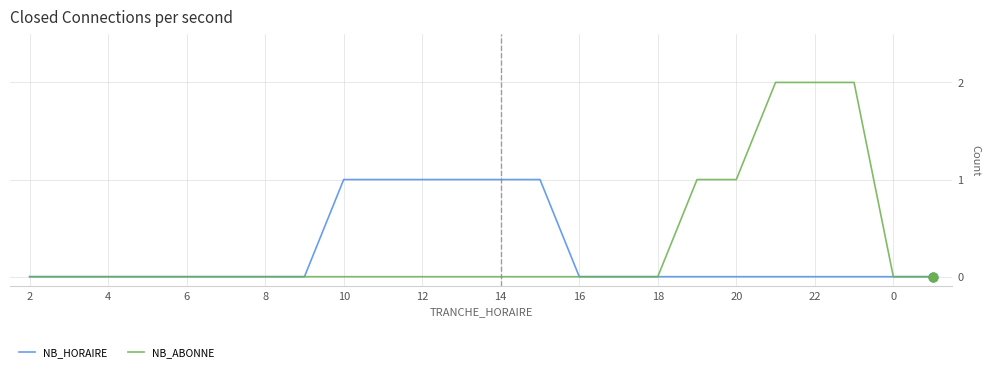

Which series has the largest total across all categories?

NB_ABONNE